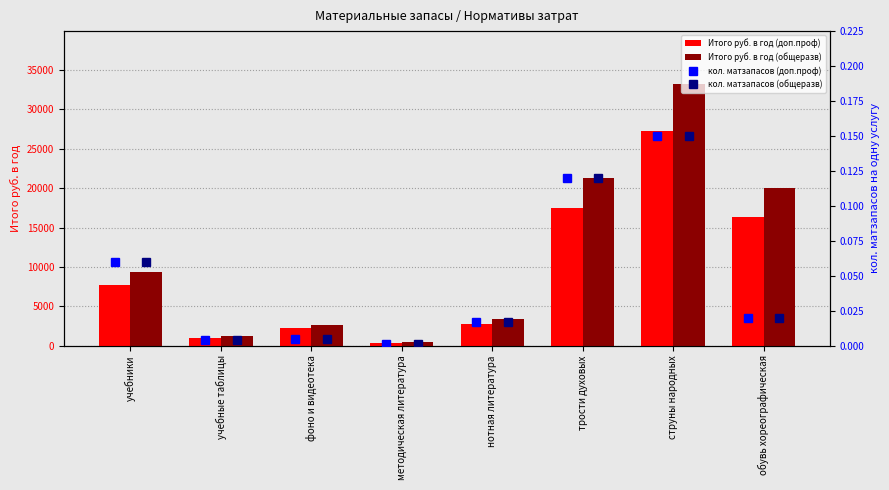

What is the sum of the Итого руб. в год (доп.проф) values at фоно и видеотека and обувь хореографическая?

18564